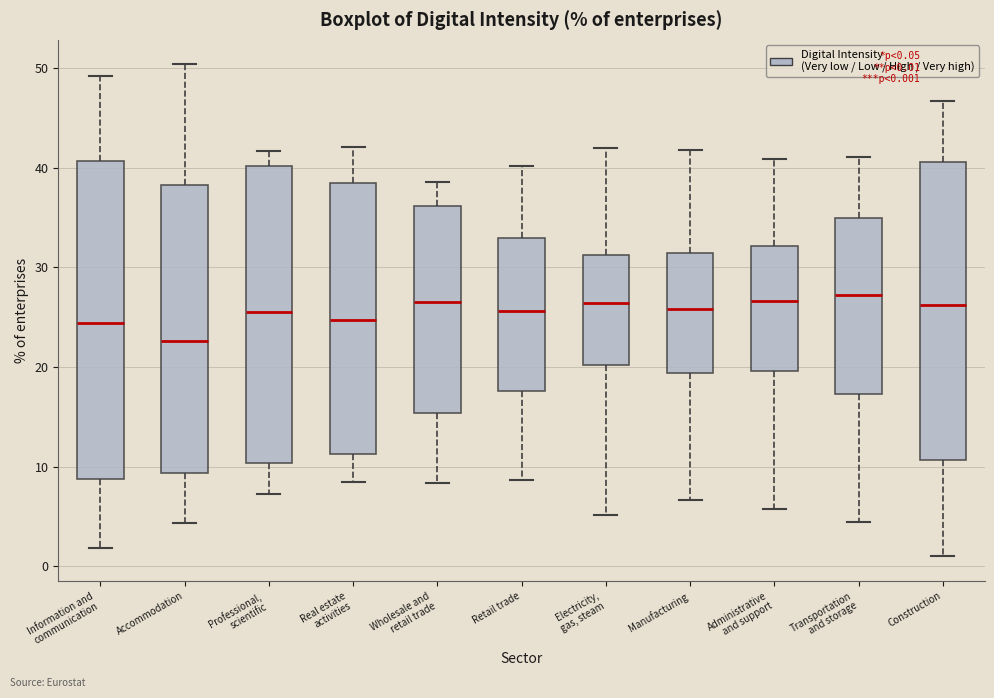

Comparing the boxes themselves (not the whiskers), which one is the tallest?

Information and communication